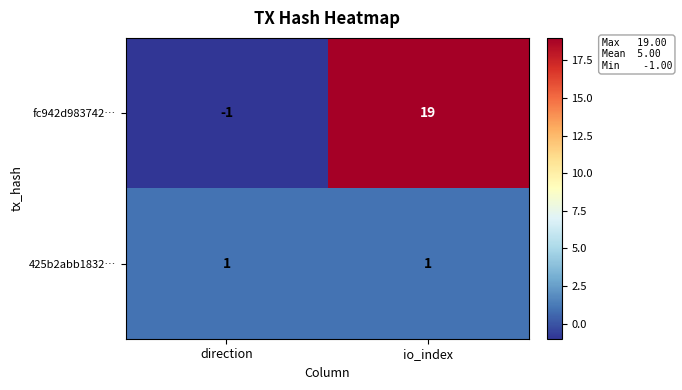

List the series in order of their overall mean, highest first.

fc942d983742…, 425b2abb1832…